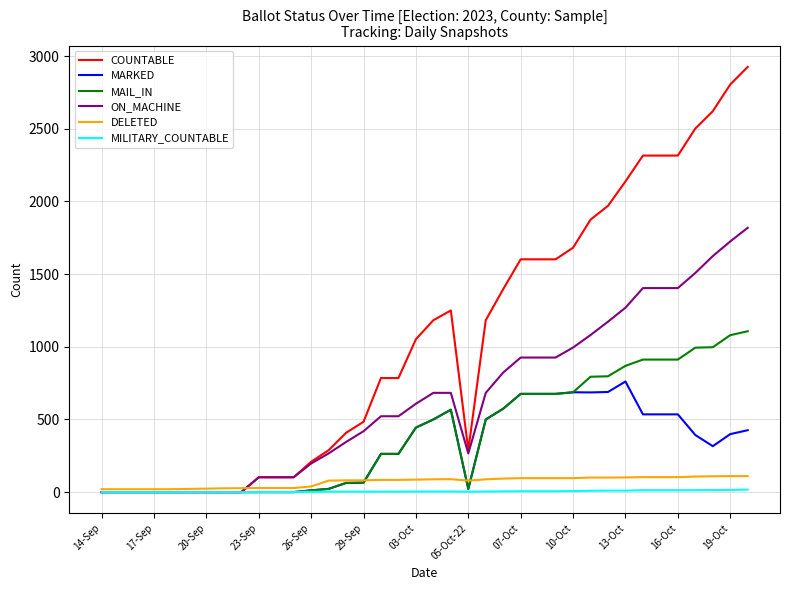

Which series has the largest total across all categories?

COUNTABLE